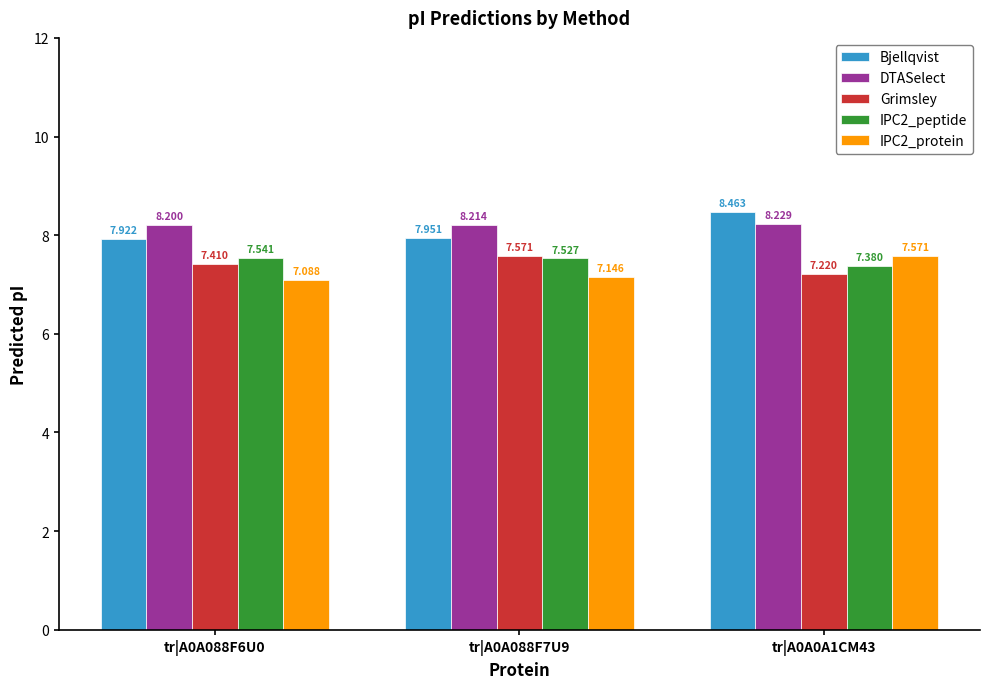

The value of IPC2_peptide at tr|A0A088F6U0 is 12.6. True or false?

False